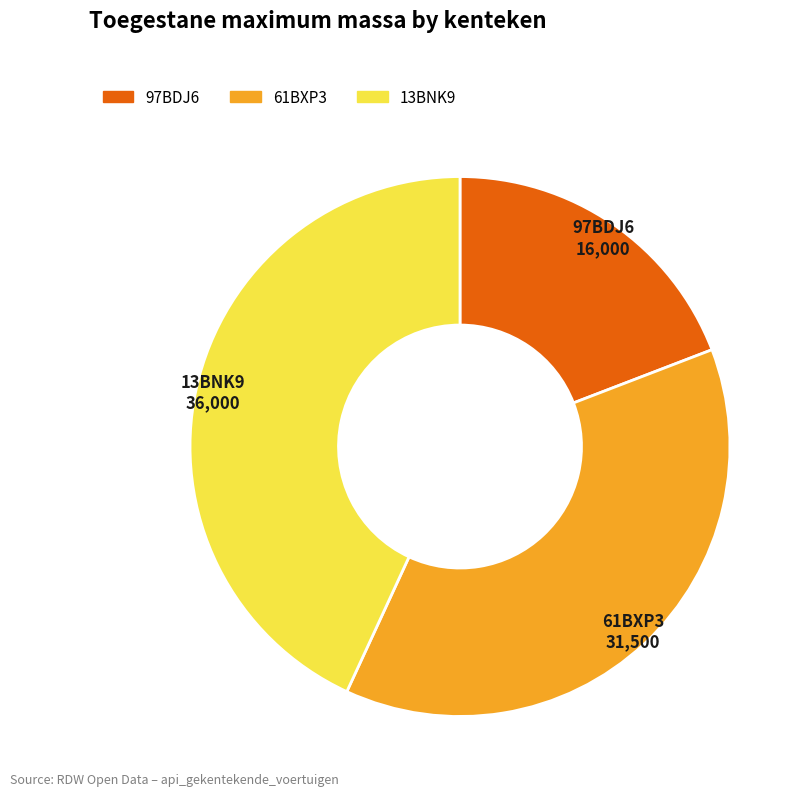

How many segments does this pie chart have?

3